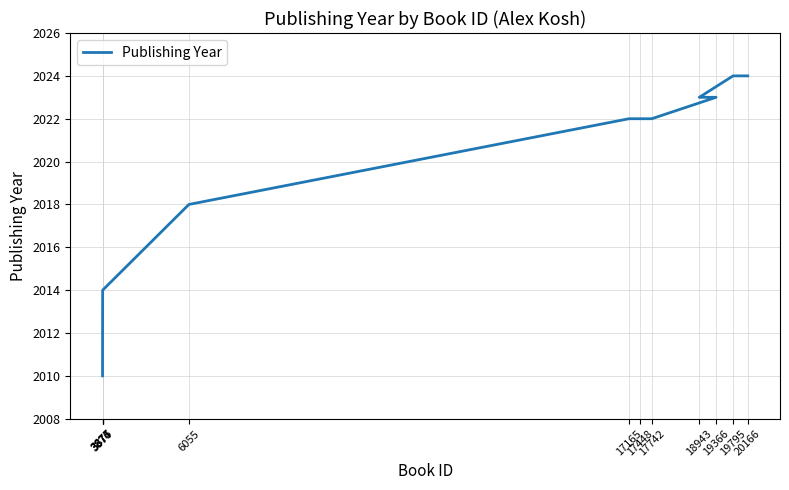

What is the sum of the values at 19795 and 17448?

4046